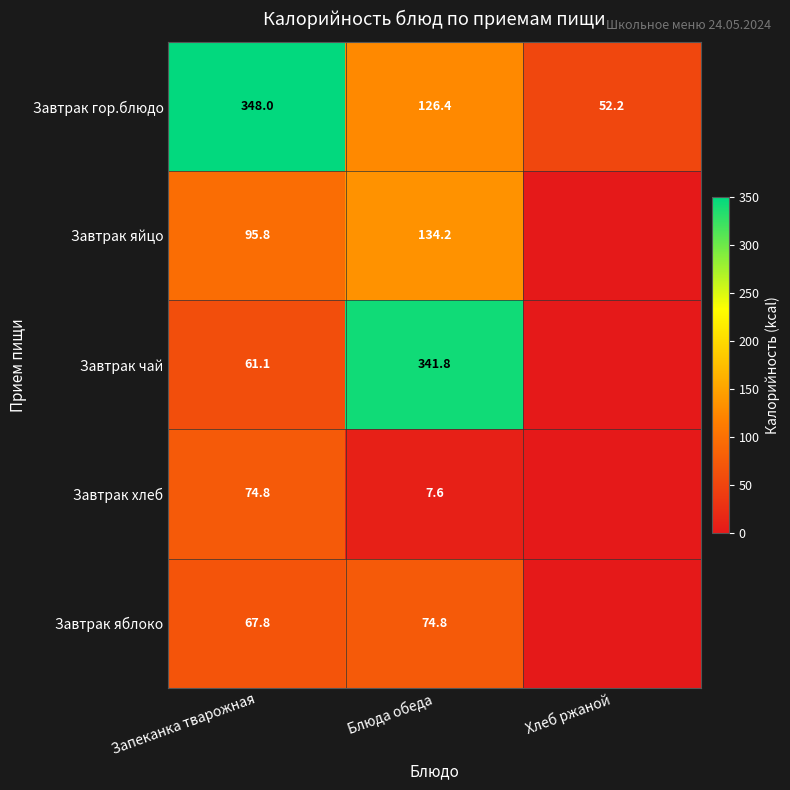

What is the difference between the highest and lowest values at Блюда обеда?

334.2